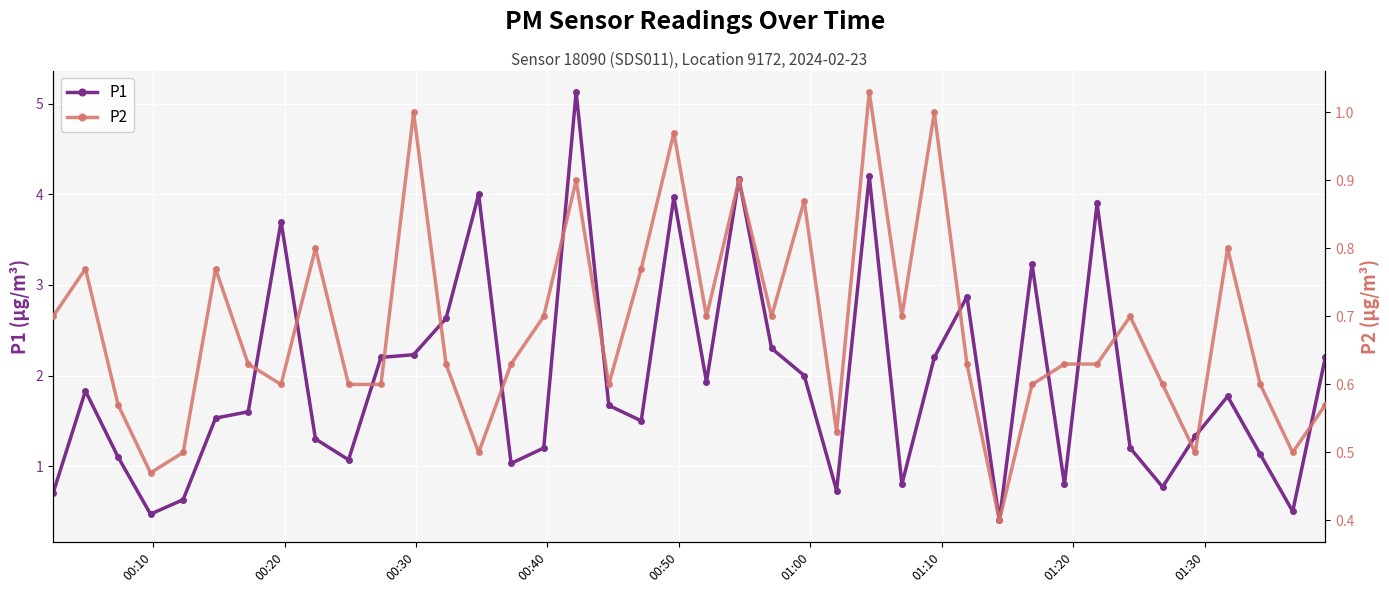

True or false: P2 and P1 cross at least once.

False